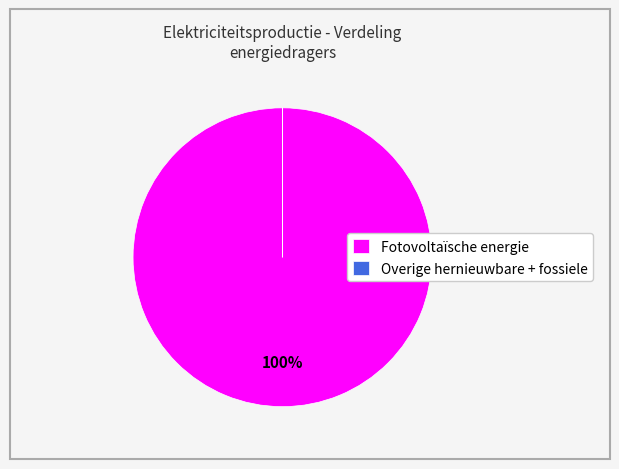

Which slice is the largest?

Fotovoltaïsche energie